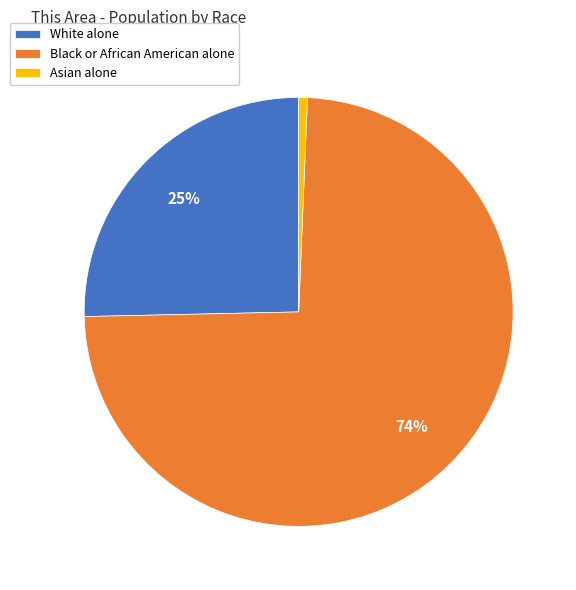

How many segments does this pie chart have?

3